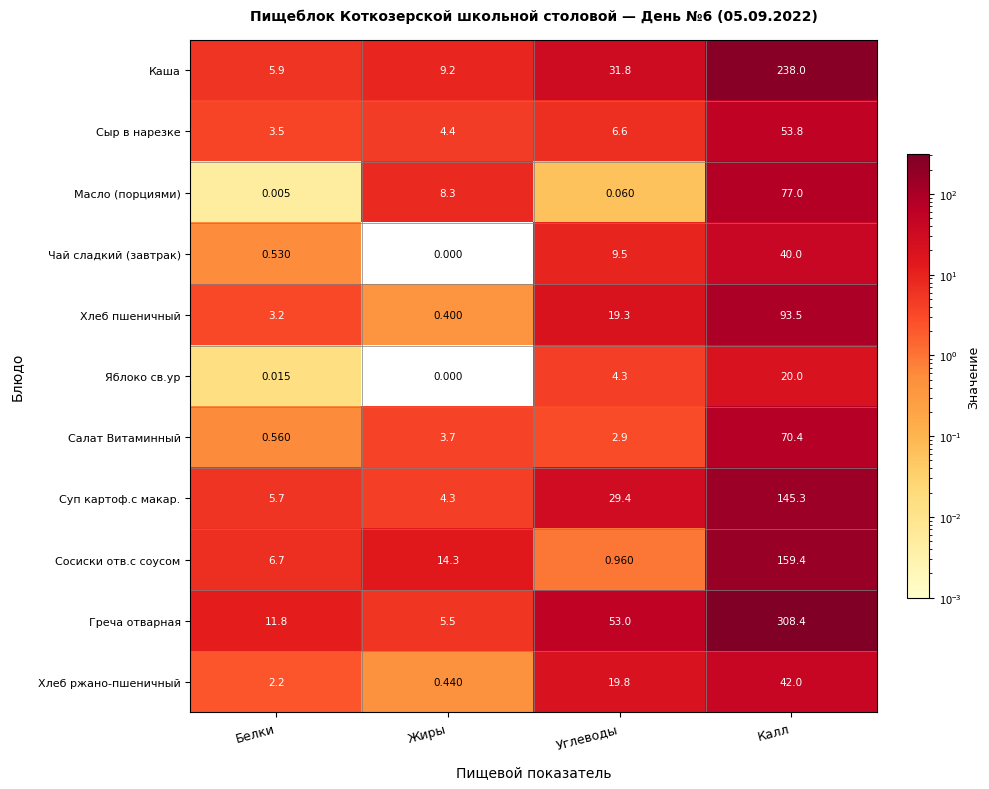

Count the number of data series in this chart.

11